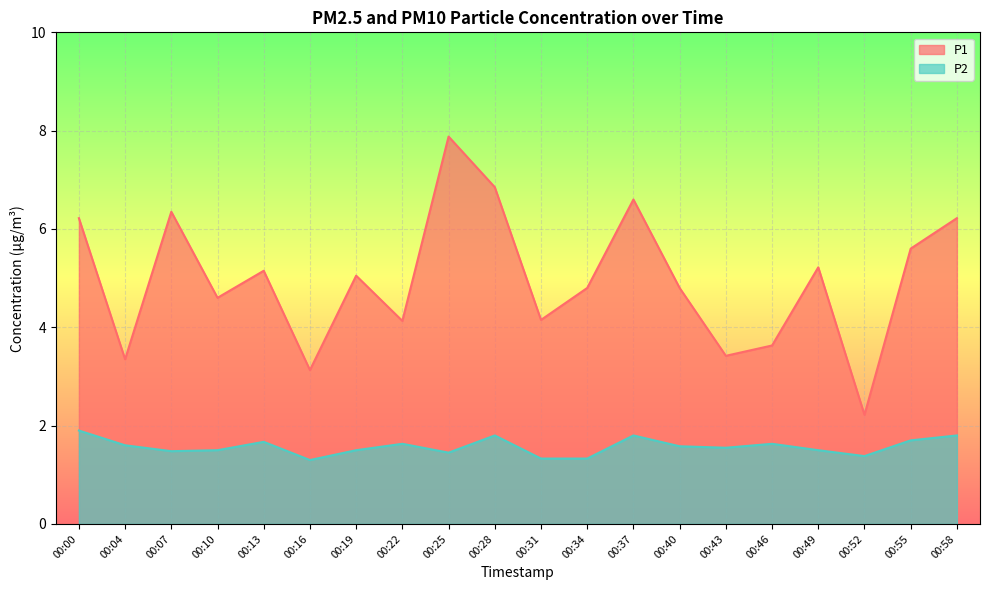

True or false: P1 has more than 2 points higher than both neighbors.

True